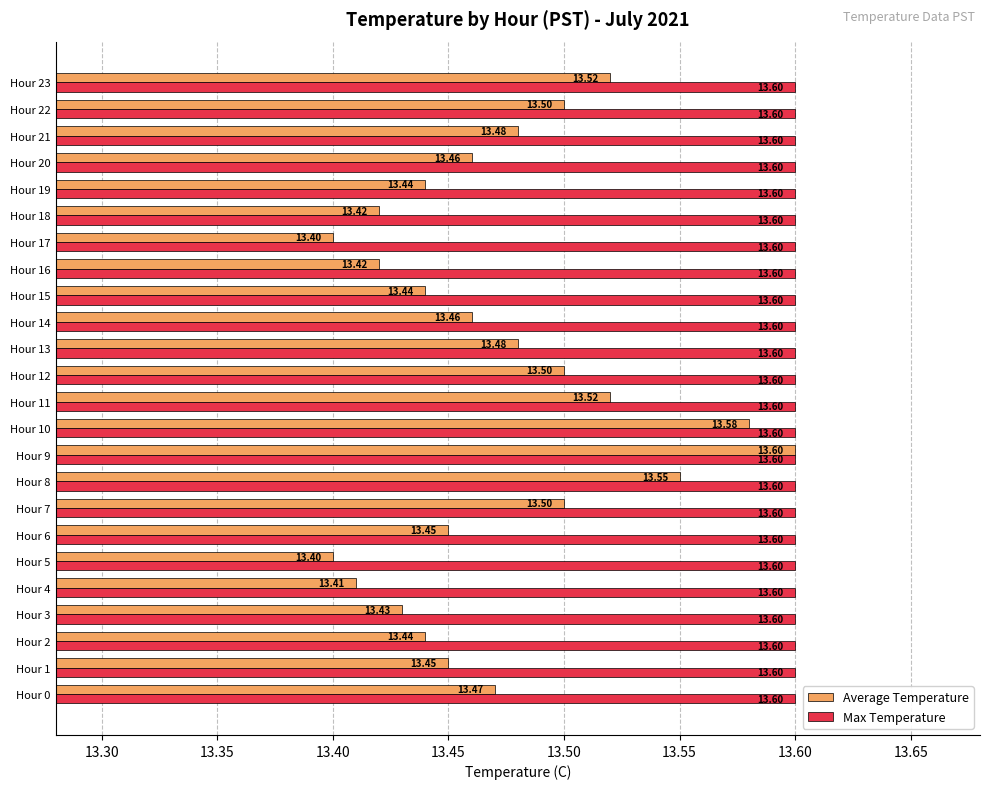

What is the sum of all Max Temperature values?

326.4